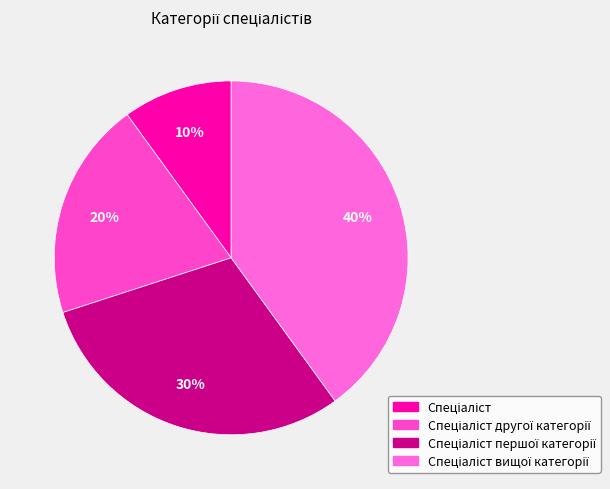

To the nearest percent, what is the difference between the largest and smallest slice percentages?

30%